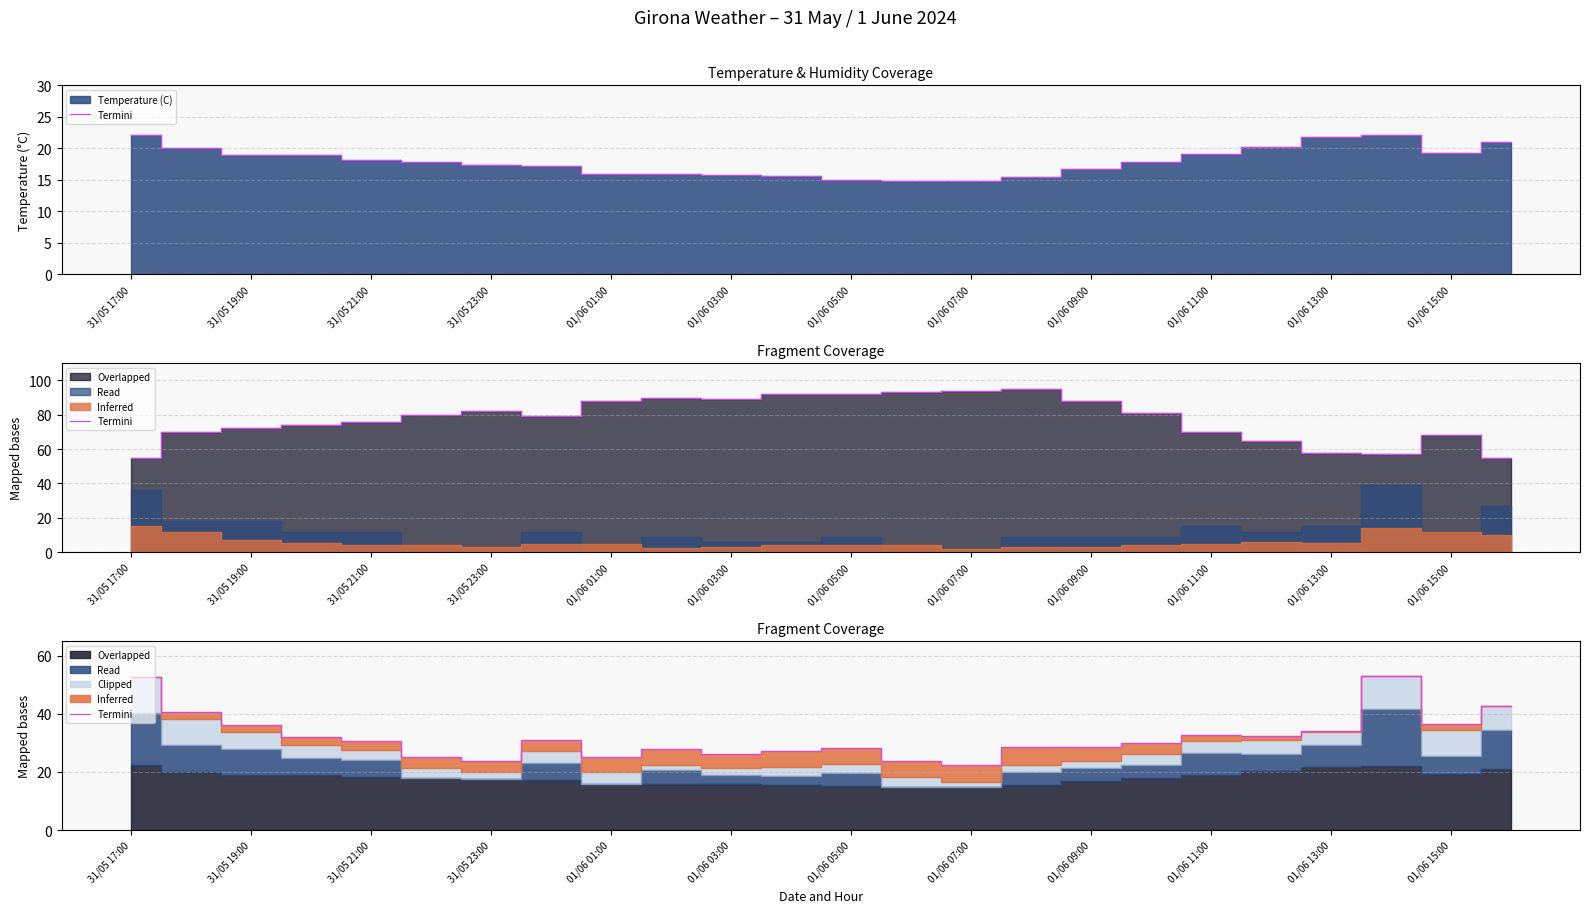

Between 01/06 13:00 and 31/05 23:00, which is larger?

31/05 23:00